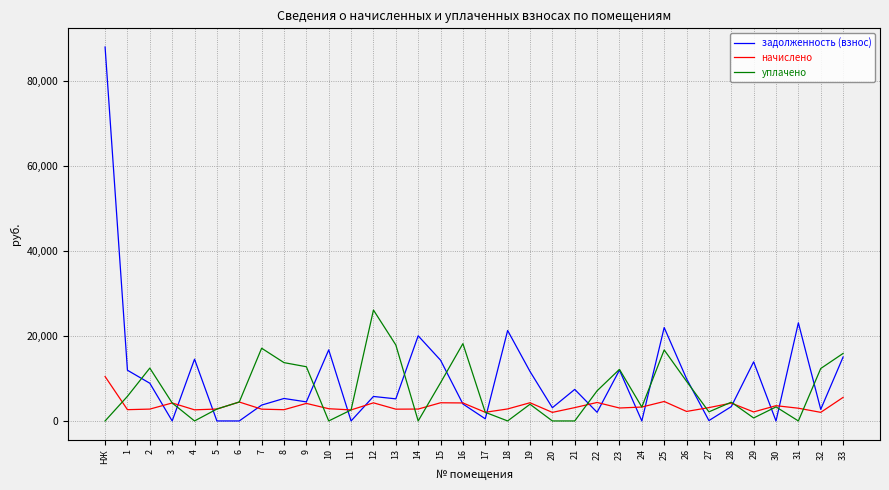

Where does the уплачено series first go above 4425?

1